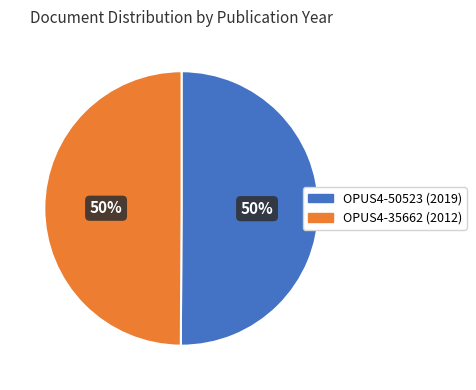

Approximately how many times larger is the value at OPUS4-50523 compared to OPUS4-35662?

1.0